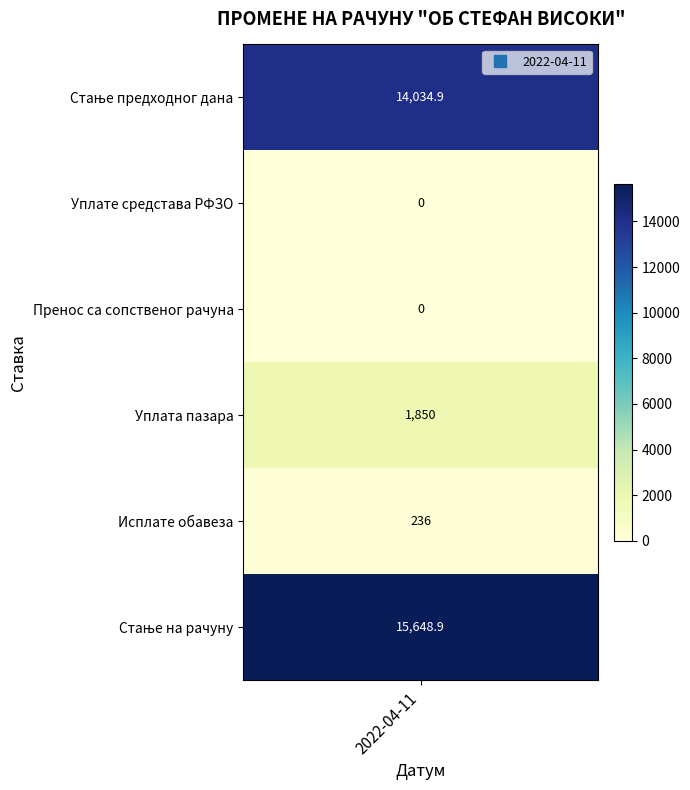

The chart shows a value of 21580.8 at Стање предходног дана. True or false?

False